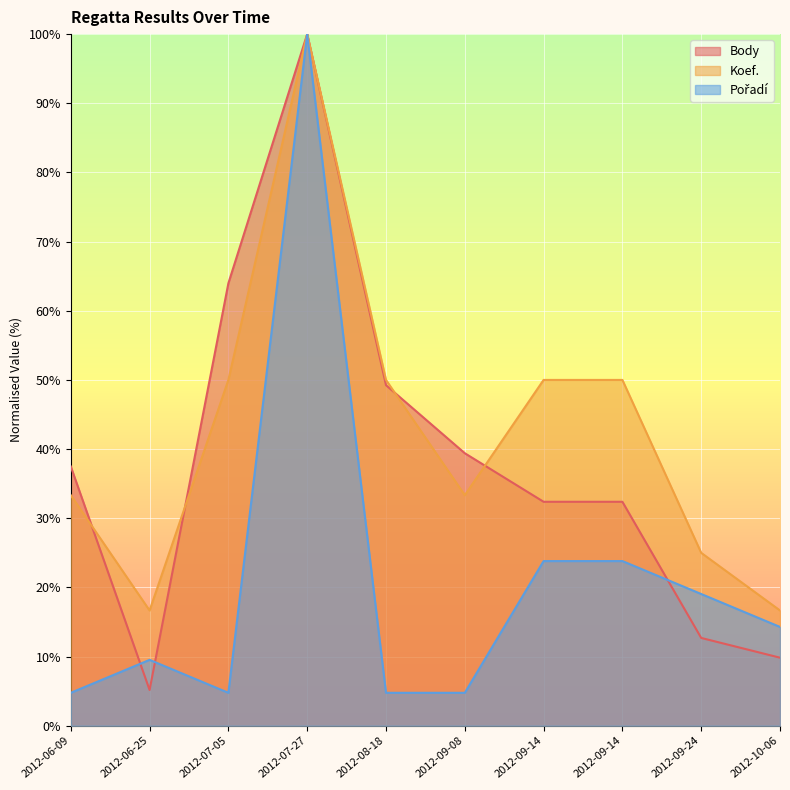

How many data points in Koef. are less than 50?

5